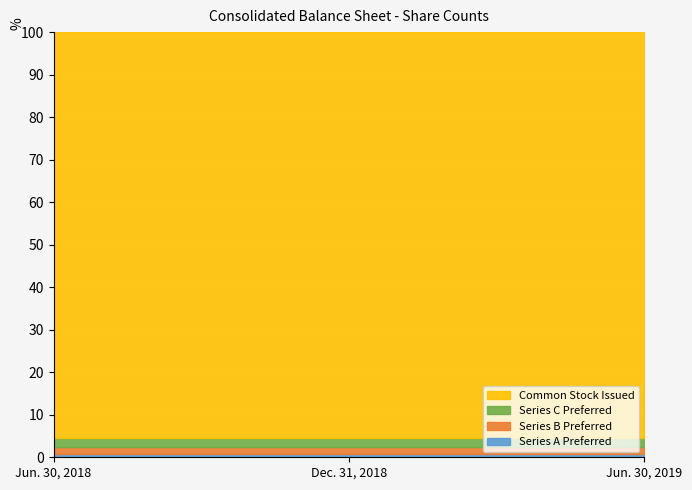

Which has a higher value, Jun. 30, 2018 or Dec. 31, 2018?

Jun. 30, 2018